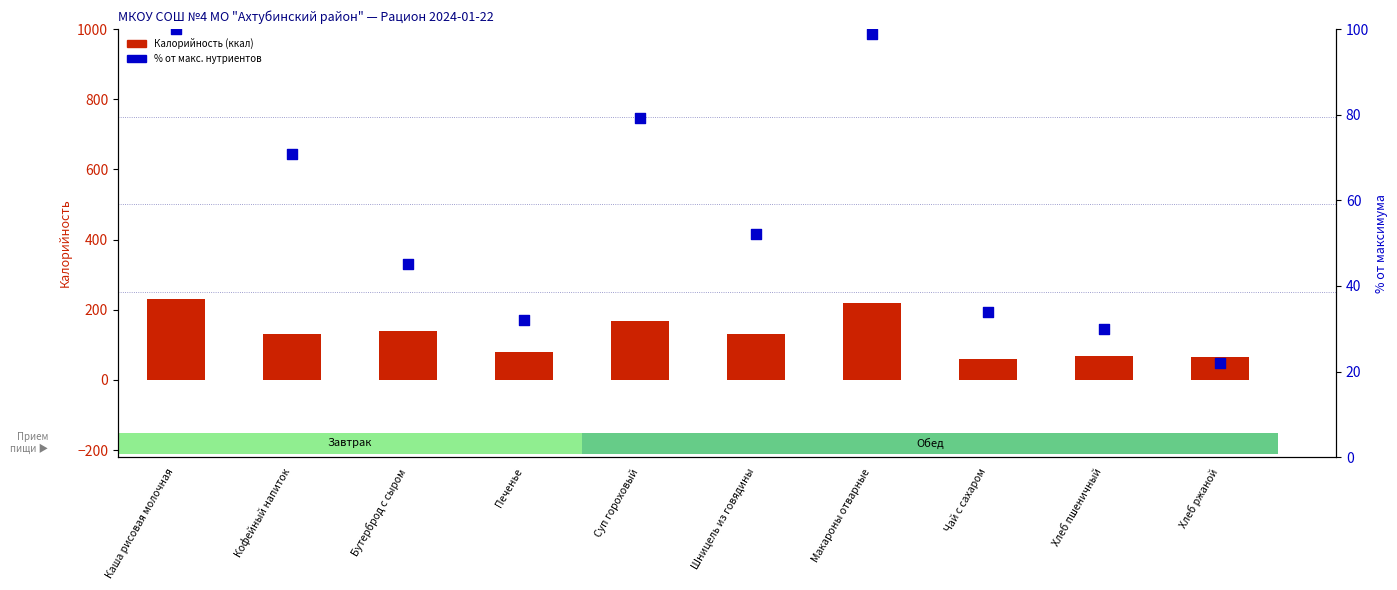

What is the total value across all series at Каша рисовая молочная?

330.0